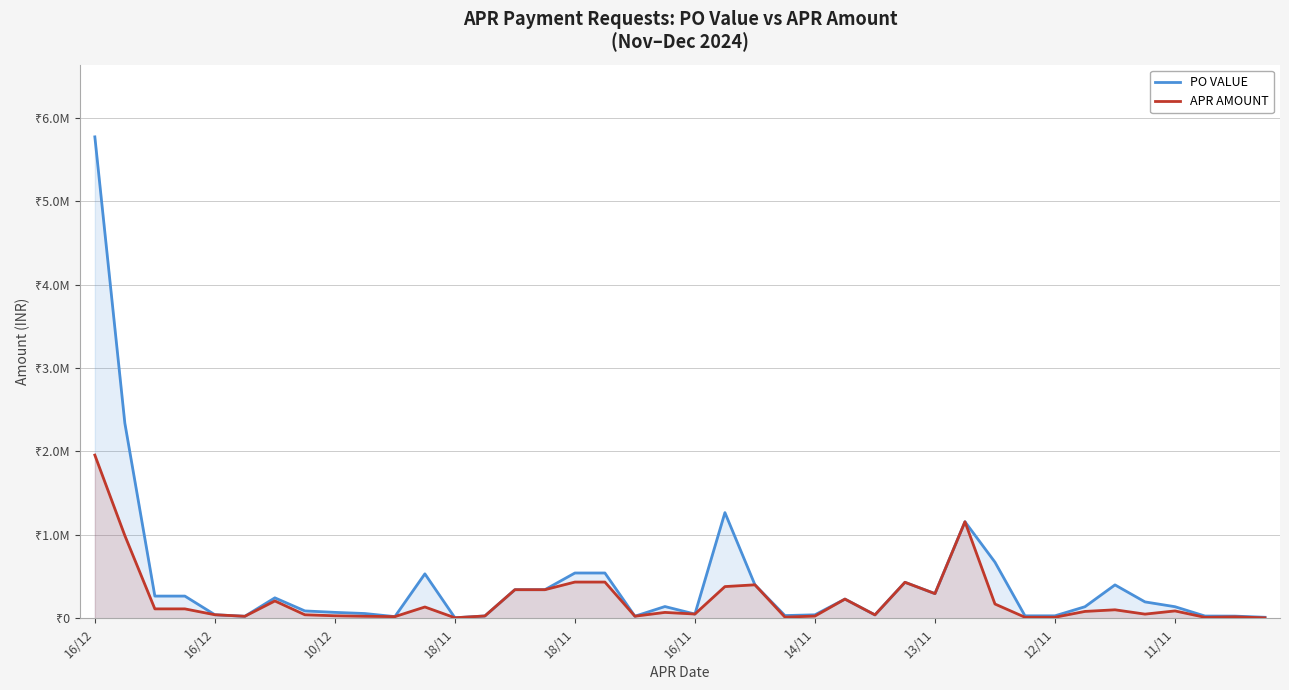

How many lines are shown in the chart?

2